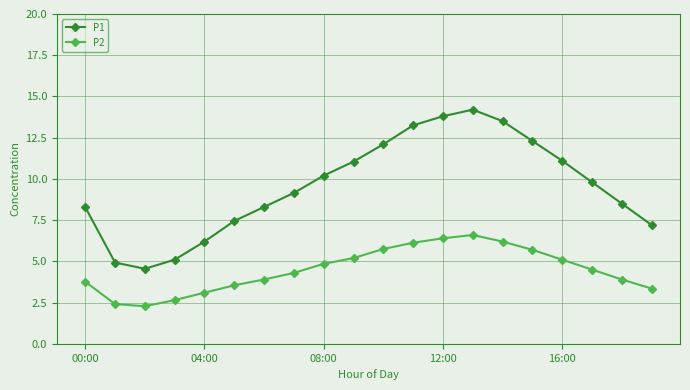

Is this an area chart (filled region under the line)?

No